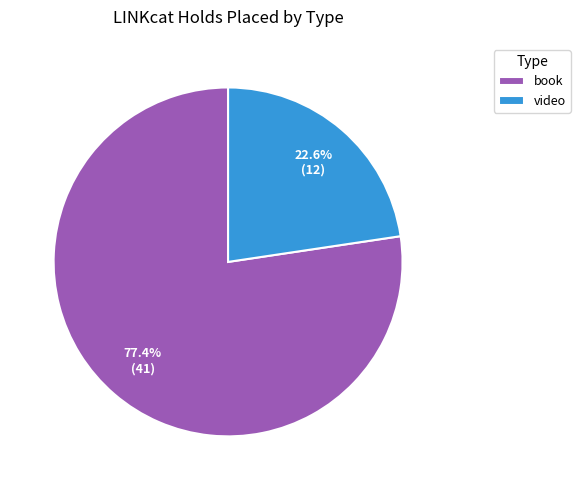

Rank the categories by value from highest to lowest.

book, video